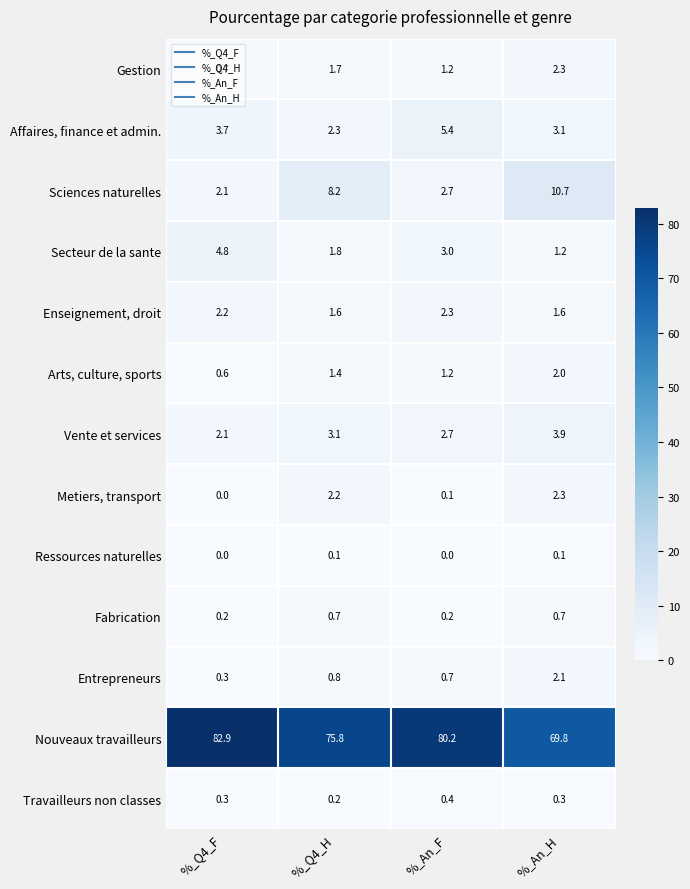

What is the spread (max minus min) of values at %_Q4_H?

75.7